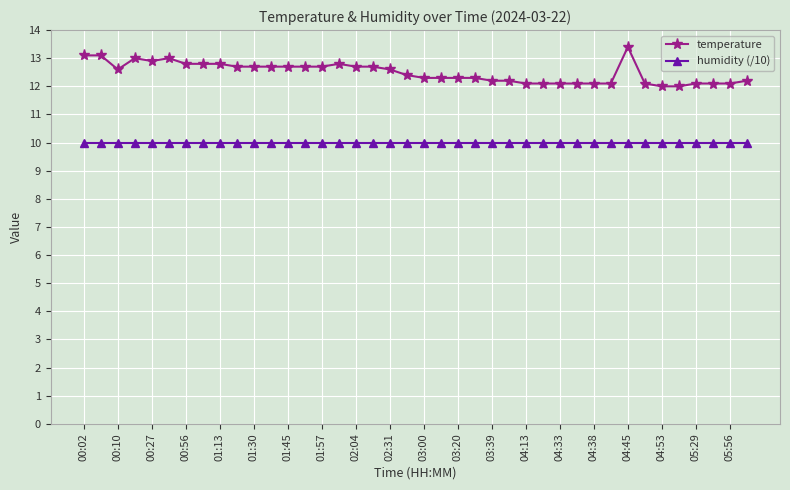

List the series in order of their overall mean, highest first.

temperature, humidity (/10)